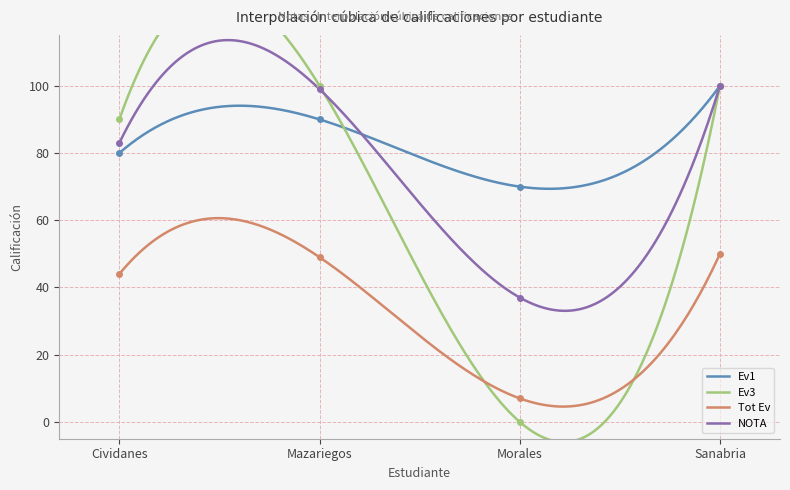

True or false: NOTA and Tot Ev cross at least once.

False